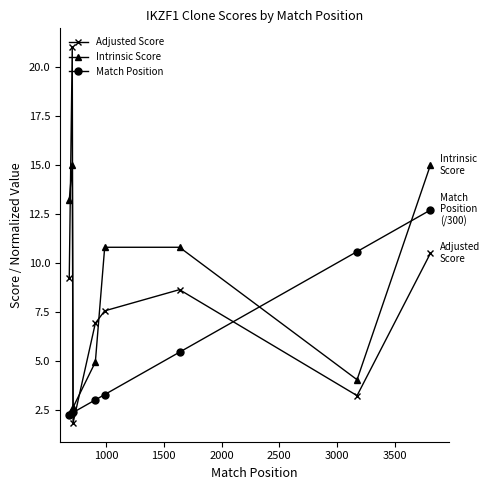

Which series has the largest total across all categories?

Intrinsic Score